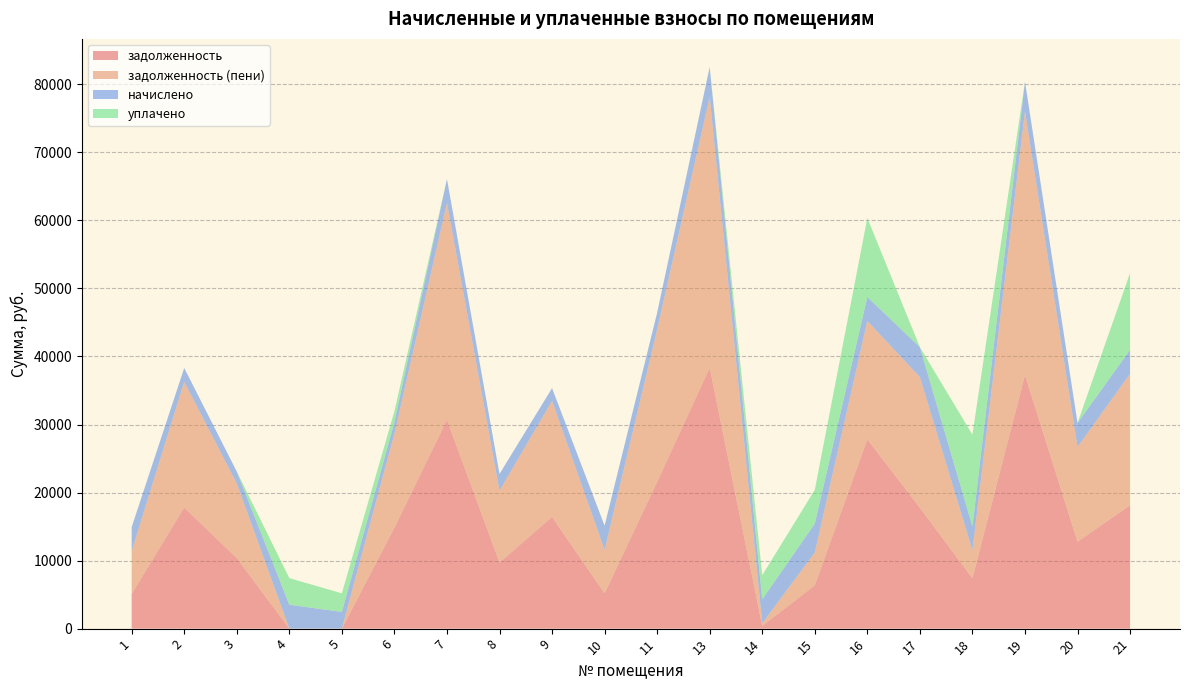

Reading right to left, extract all data points from this chart.

задолженность: 21=18136.2	20=12758.7	19=37271.9	18=7408.8	17=17752.4	16=27826.8	15=6370.9	14=392.6	13=38342.9	11=21567.9	10=5179.9	9=16418.0	8=9722.8	7=30694.7	6=14837.6	5=0.0	4=0.0	3=10374.0	2=17794.7	1=5103.8
задолженность (пени): 21=19314.0	20=13936.5	19=38738.3	18=4086.6	17=19218.8	16=17384.8	15=4816.6	14=392.6	13=39809.3	11=22392.8	10=6375.2	9=17045.9	8=10545.7	7=31868.6	6=13811.8	5=0.0	4=0.0	3=10961.0	2=18475.3	1=6281.6
начислено: 21=3533.4	20=3533.4	19=4399.2	18=3533.4	17=4399.2	16=3533.4	15=4247.1	14=3533.4	13=4399.2	11=2474.6	10=3586.1	9=1883.7	8=2468.7	7=3521.7	6=1702.3	5=2457.0	4=3515.8	3=1760.8	2=2041.7	1=3533.4
уплачено: 21=11293.7	20=0.0	19=0.0	18=13485.0	17=0.0	16=11619.8	15=4970.0	14=3533.4	13=0.0	11=0.0	10=0.0	9=0.0	8=0.0	7=0.0	6=1593.2	5=2730.0	4=3911.9	3=0.0	2=0.0	1=0.0